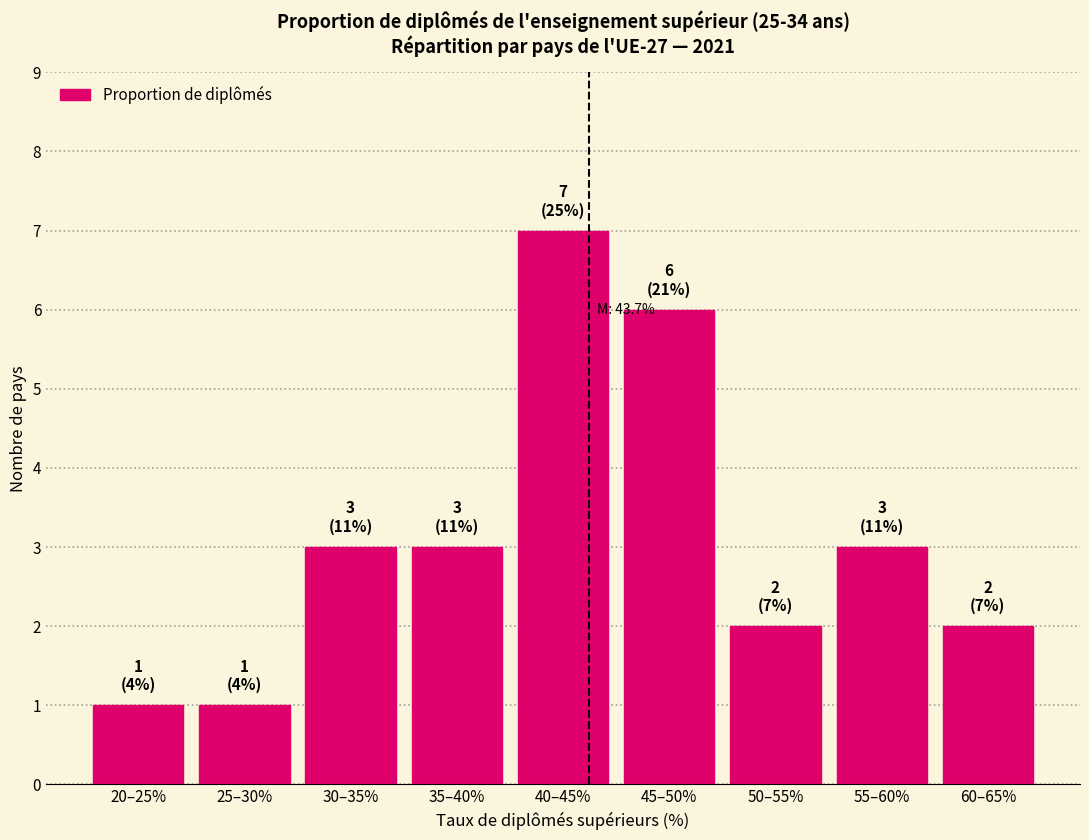

Reading left to right, list all the values displayed in this chart.

20–25%=1	25–30%=1	30–35%=3	35–40%=3	40–45%=7	45–50%=6	50–55%=2	55–60%=3	60–65%=2